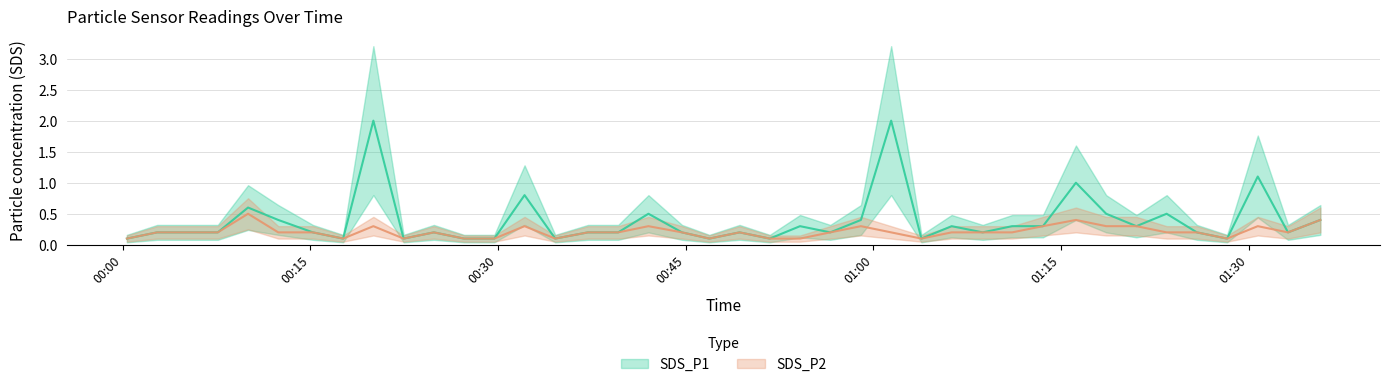

Which series has the largest range (max minus min)?

SDS_P1